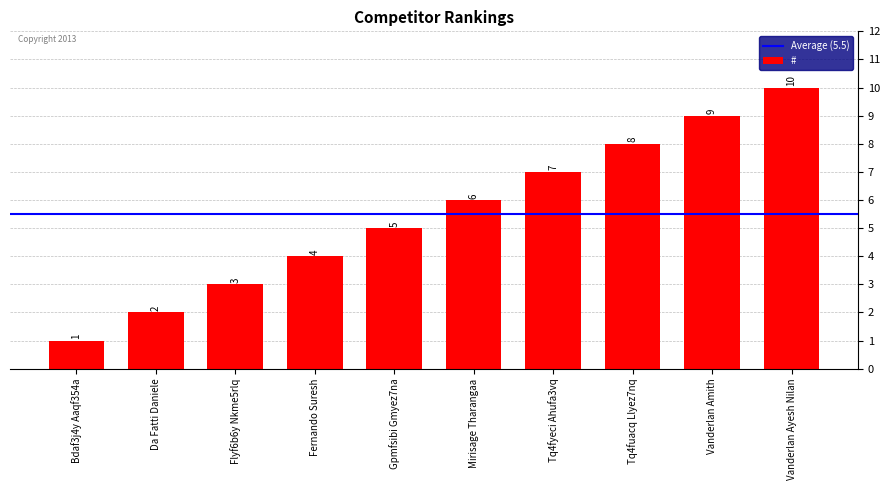

List the labels in order of value, largest first.

Vanderlan Ayesh Nilan, Vanderlan Amith, Tq4fuacq Llyez7nq, Tq4fyeci Ahufa3vq, Mirisage Tharangaa, Gpmfsibi Gmyez7na, Fernando Suresh, Flyf6b6y Nkme5rlq, Da Fatti Daniele, Bdaf3j4y Aaqf354a